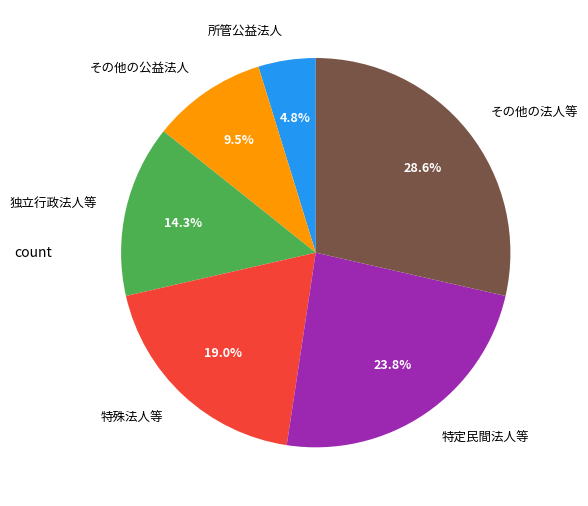

Combined, what portion of the pie is 特定民間法人等 and 独立行政法人等?

38.1%